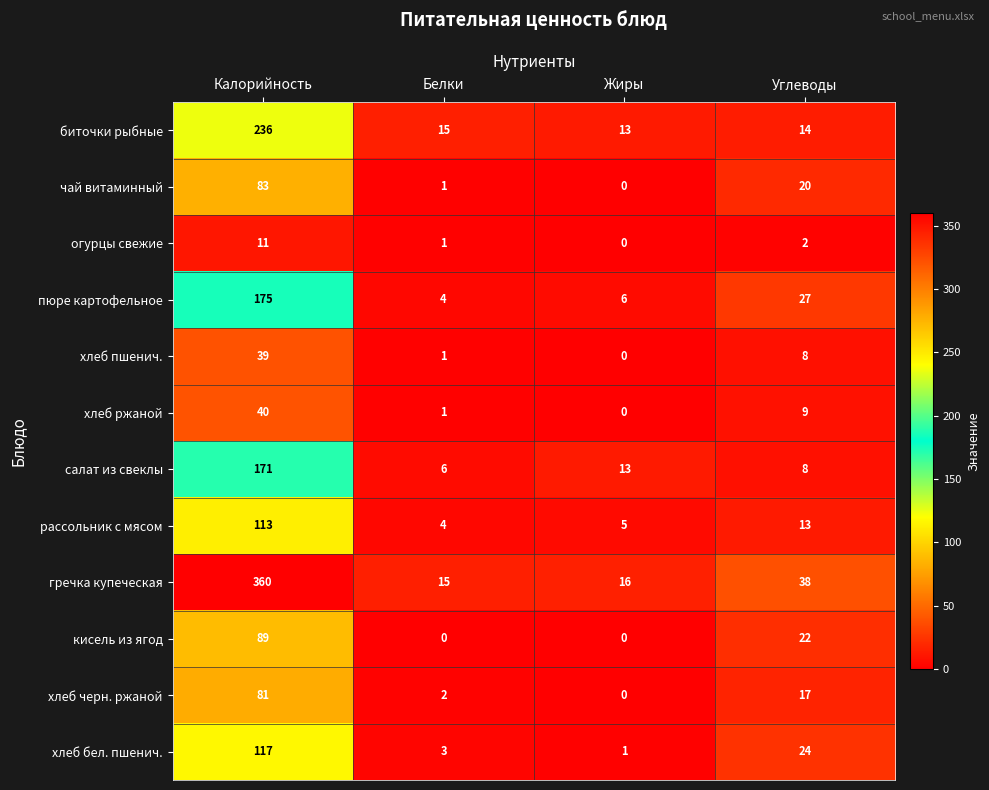

How many series are shown in this chart?

12